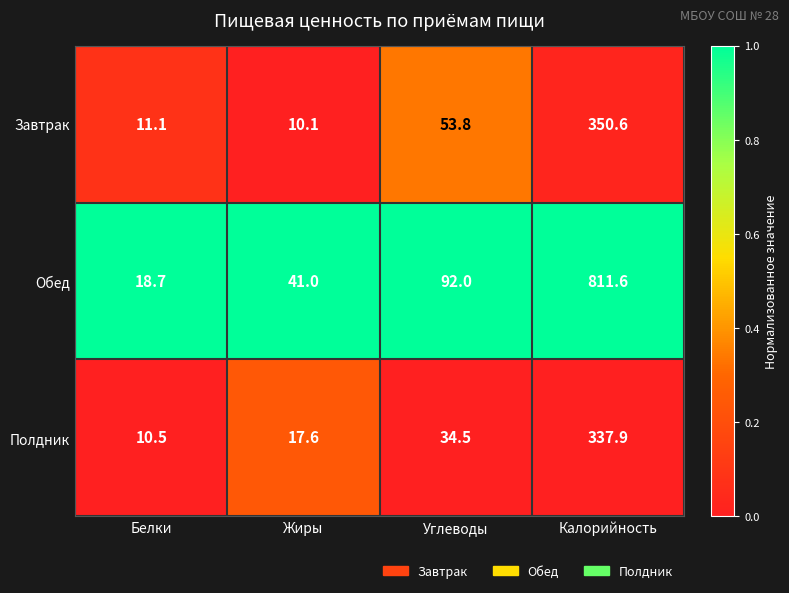

Which category has the highest value across all series?

Калорийность